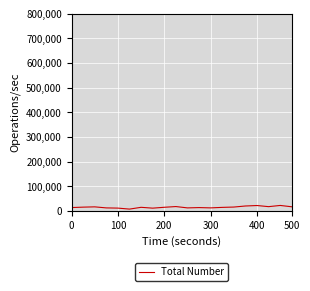

What is the maximum value shown in the chart?

22189